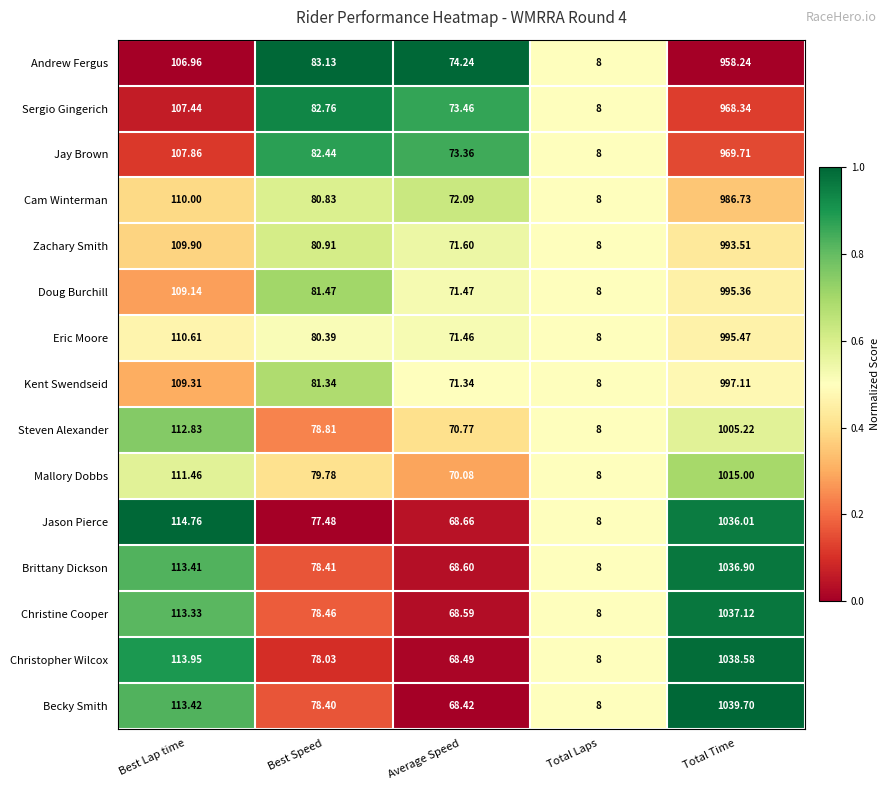

At which category does the chart reach its peak across all series?

Total Time